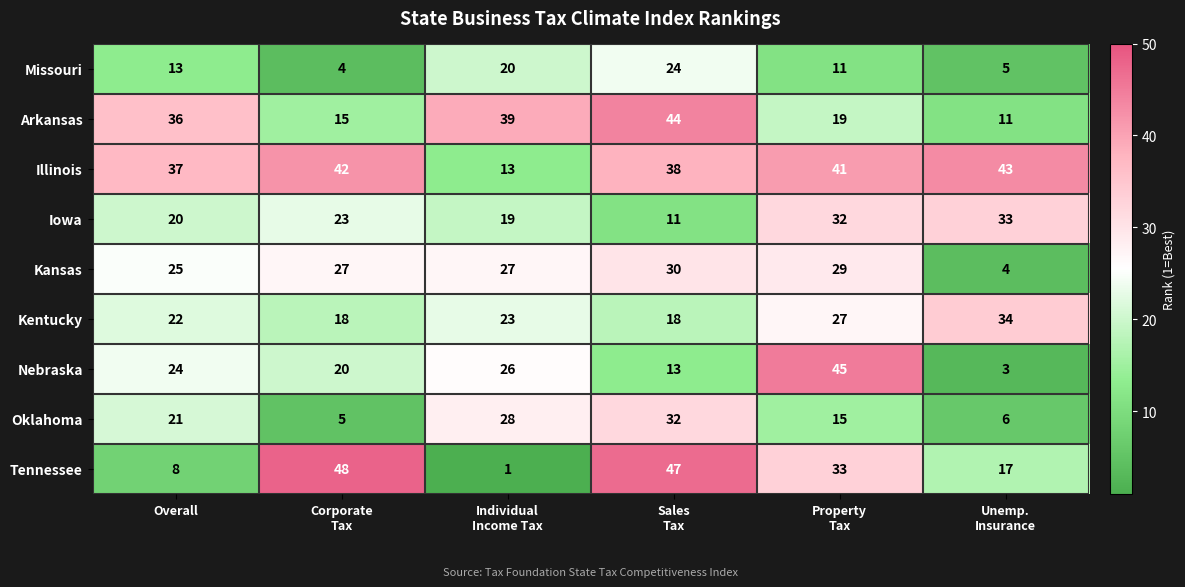

Where is Kansas nearest to the value 17?

Overall